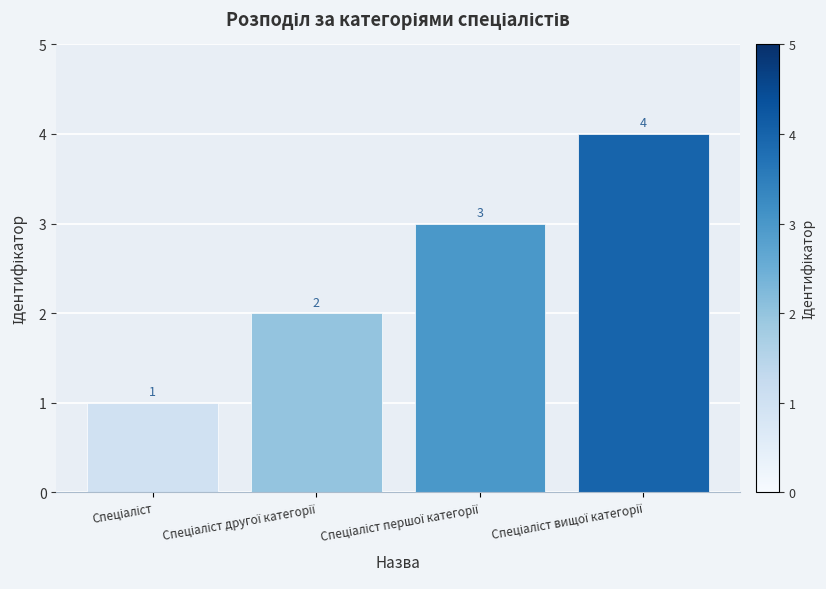

Count the number of categories in the chart.

4